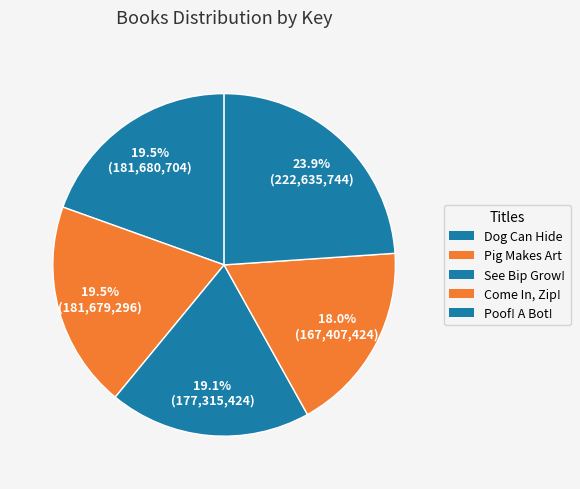

Which category has the smallest portion of the pie?

Come In, Zip!